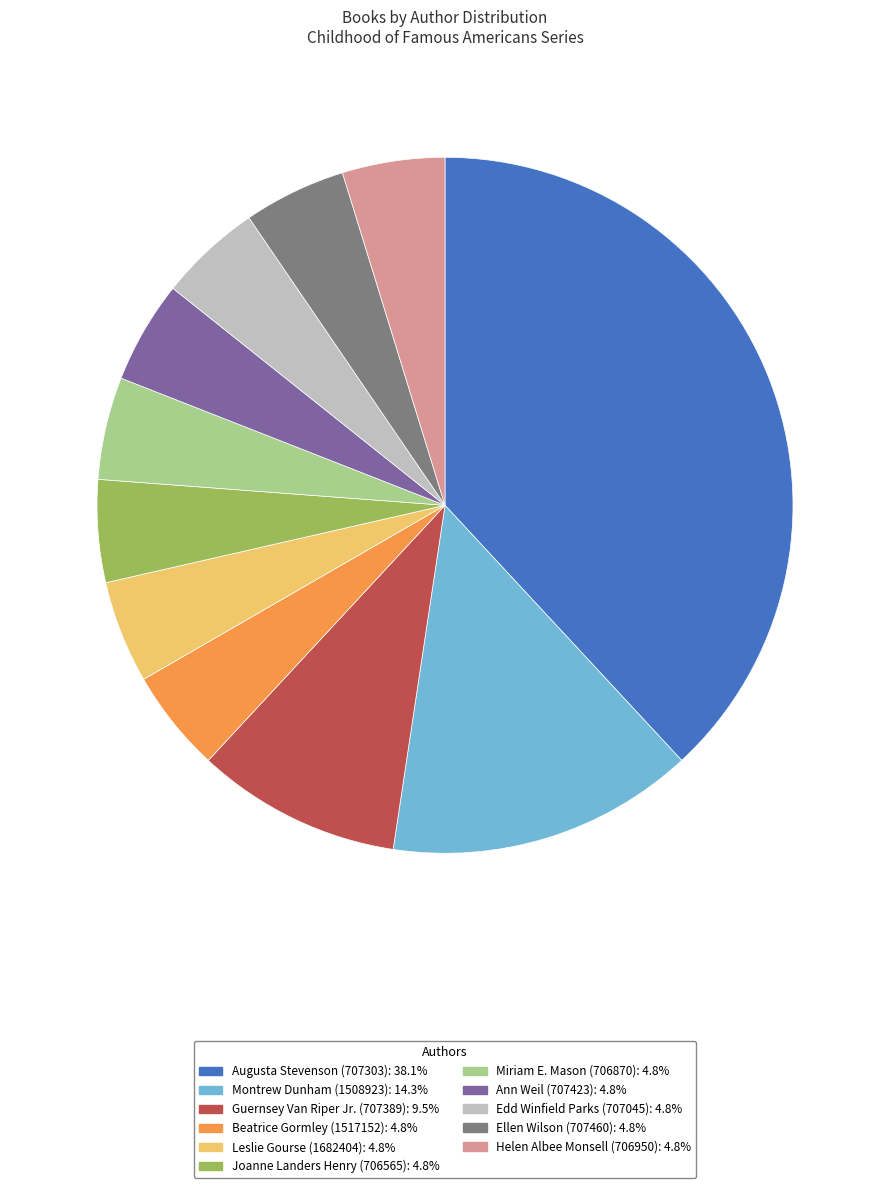

How many segments does this pie chart have?

11